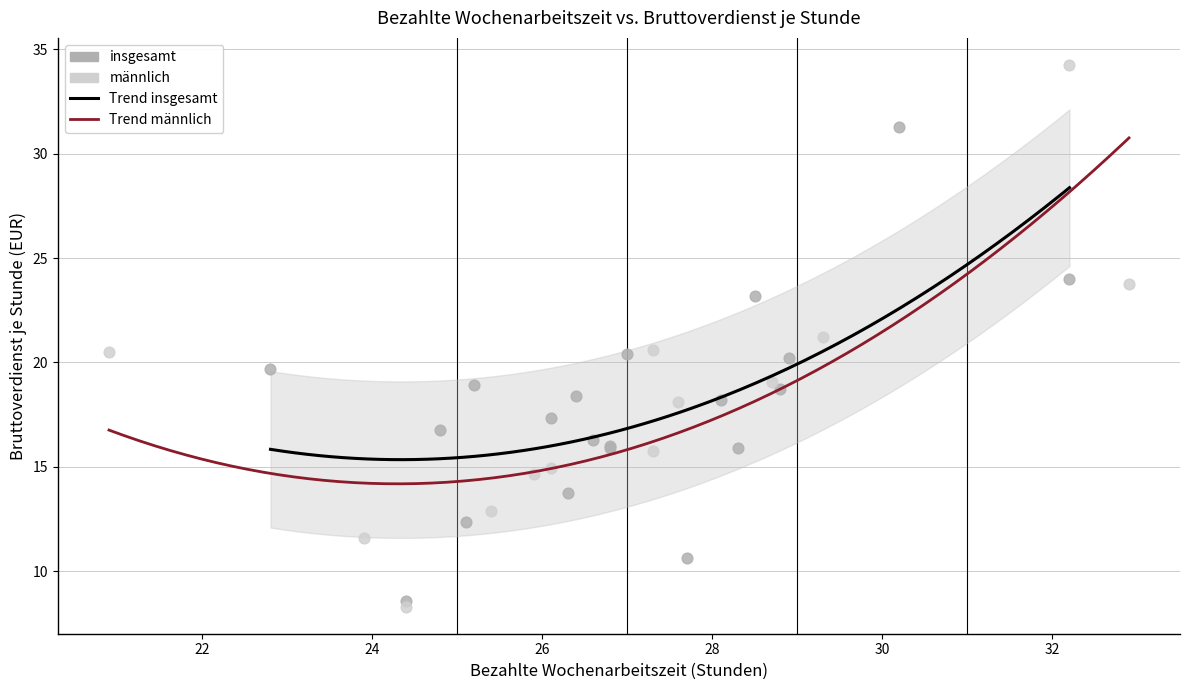

Which series contains the highest Y value?

männlich